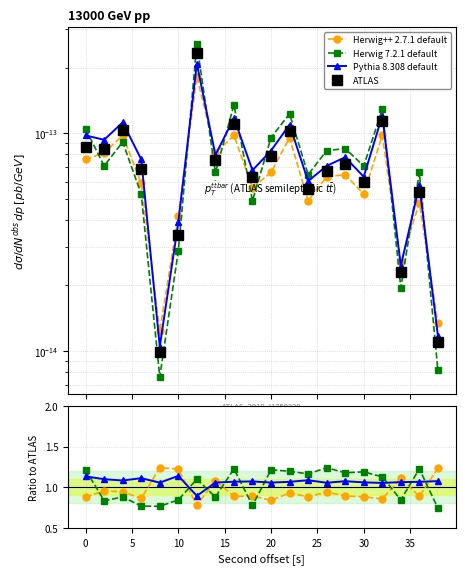

Which series has the largest range (max minus min)?

Herwig 7.2.1 default